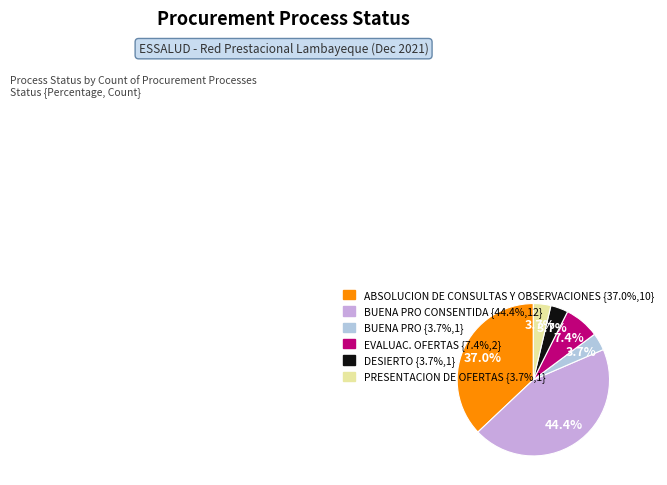

Is there any slice that represents more than half of the pie?

No